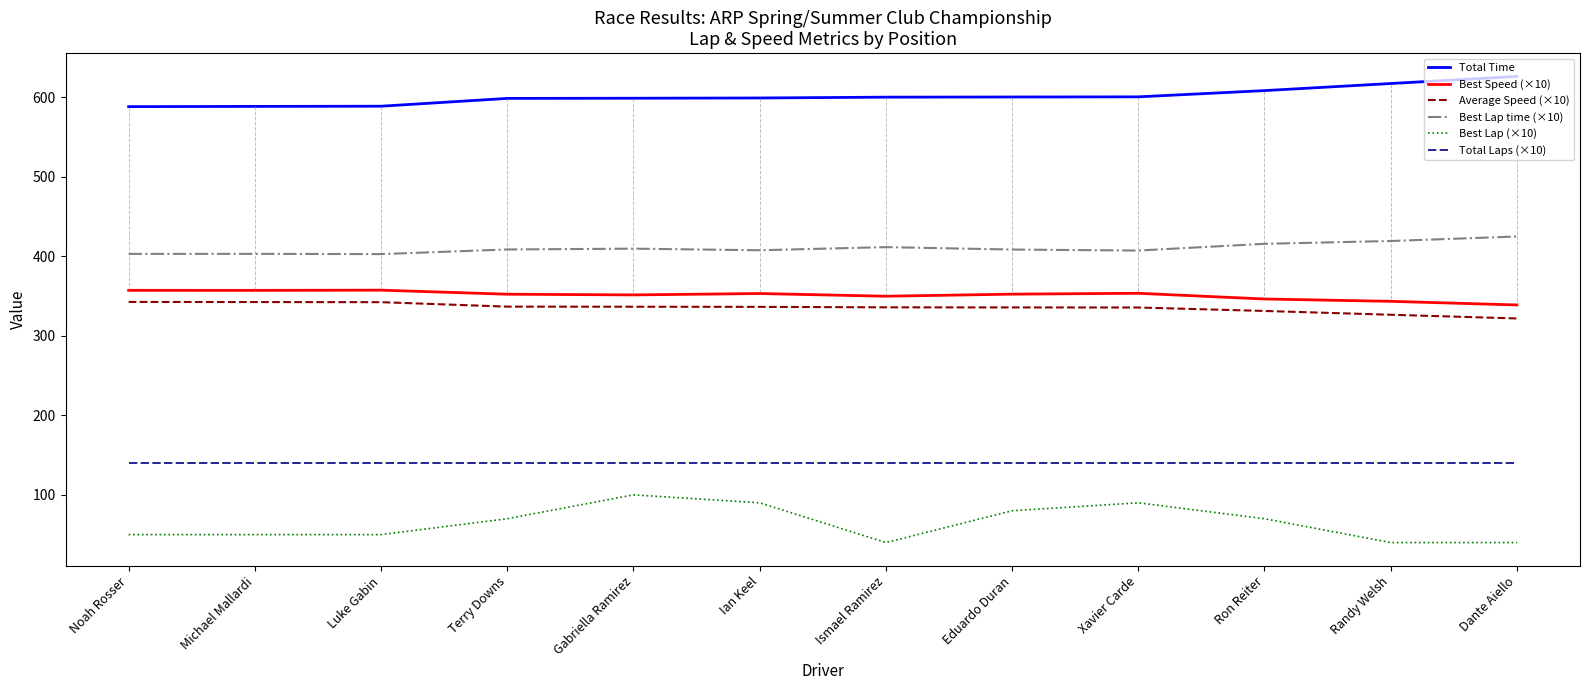

What is the difference between the highest and lowest values at Michael Mallardi?

538.6